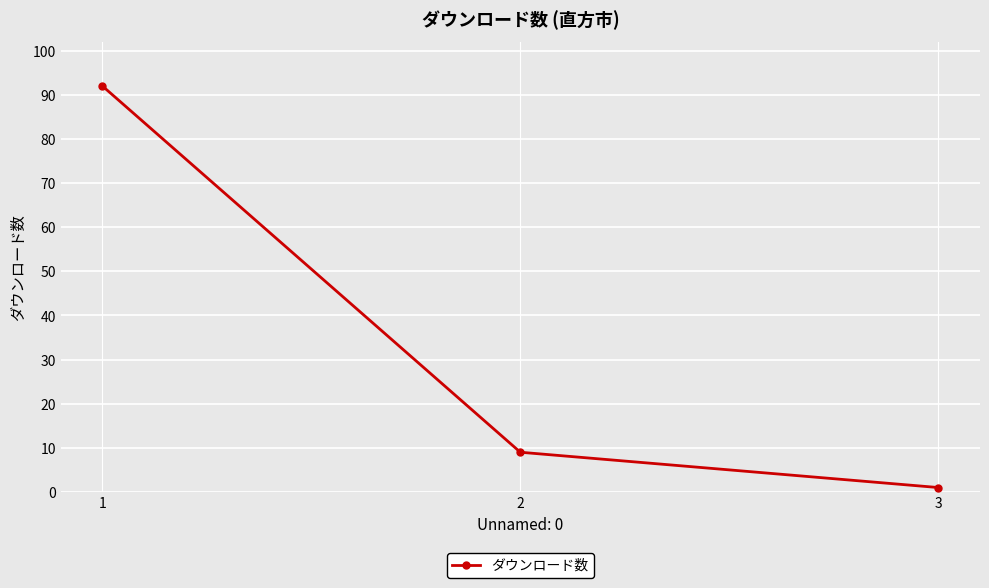

Does the chart display data point markers on the line(s)?

Yes